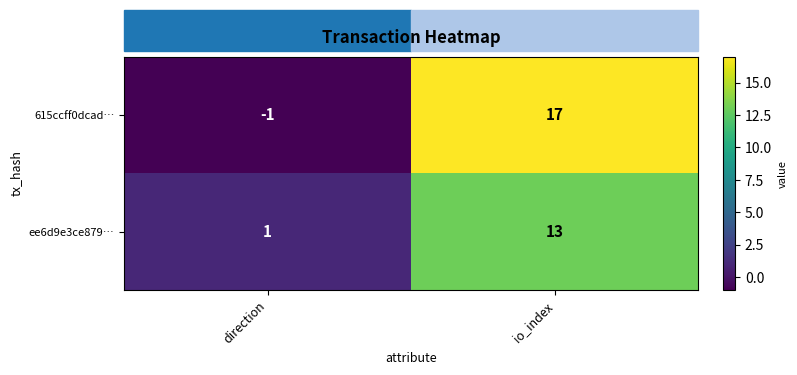

What is the difference between the highest and lowest values at io_index?

4